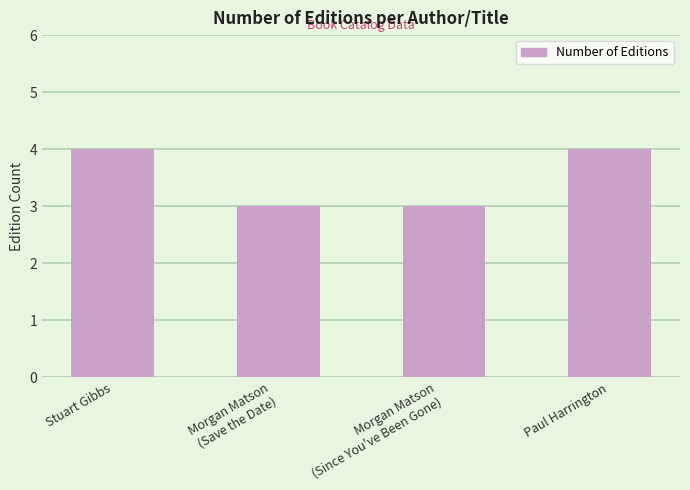

Between Morgan Matson
(Since You've Been Gone) and Paul Harrington, which is larger?

Paul Harrington